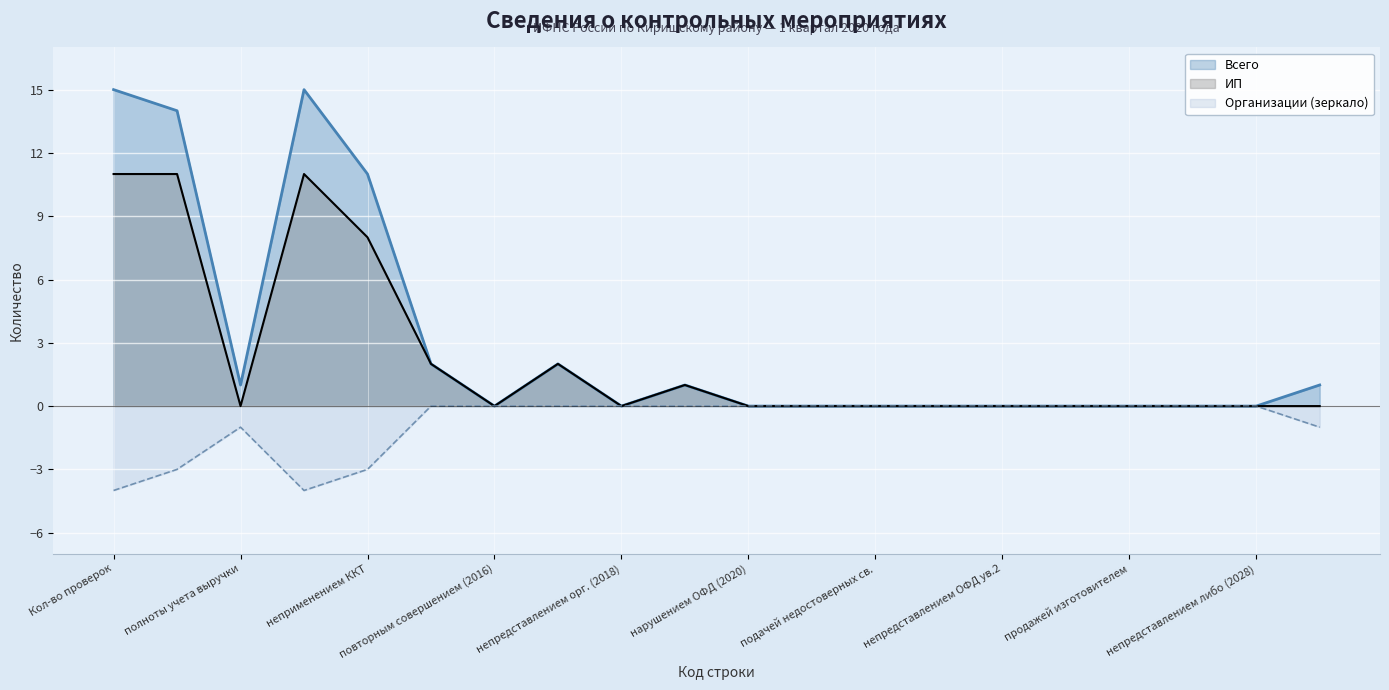

True or false: Всего has more than 1 interior local peaks.

True